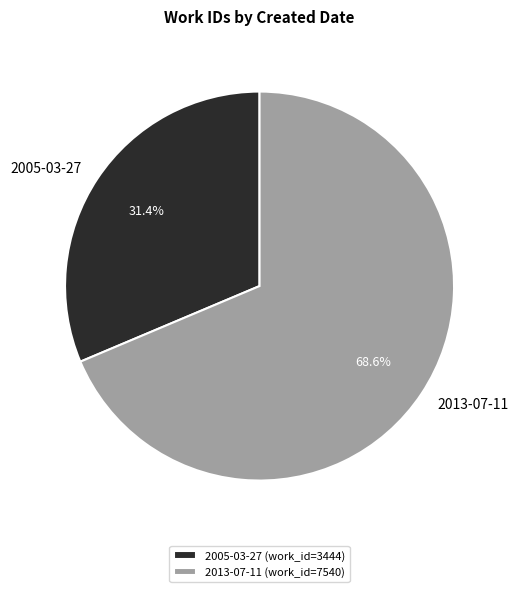

What portion of the pie excludes 2005-03-27?

68.6%